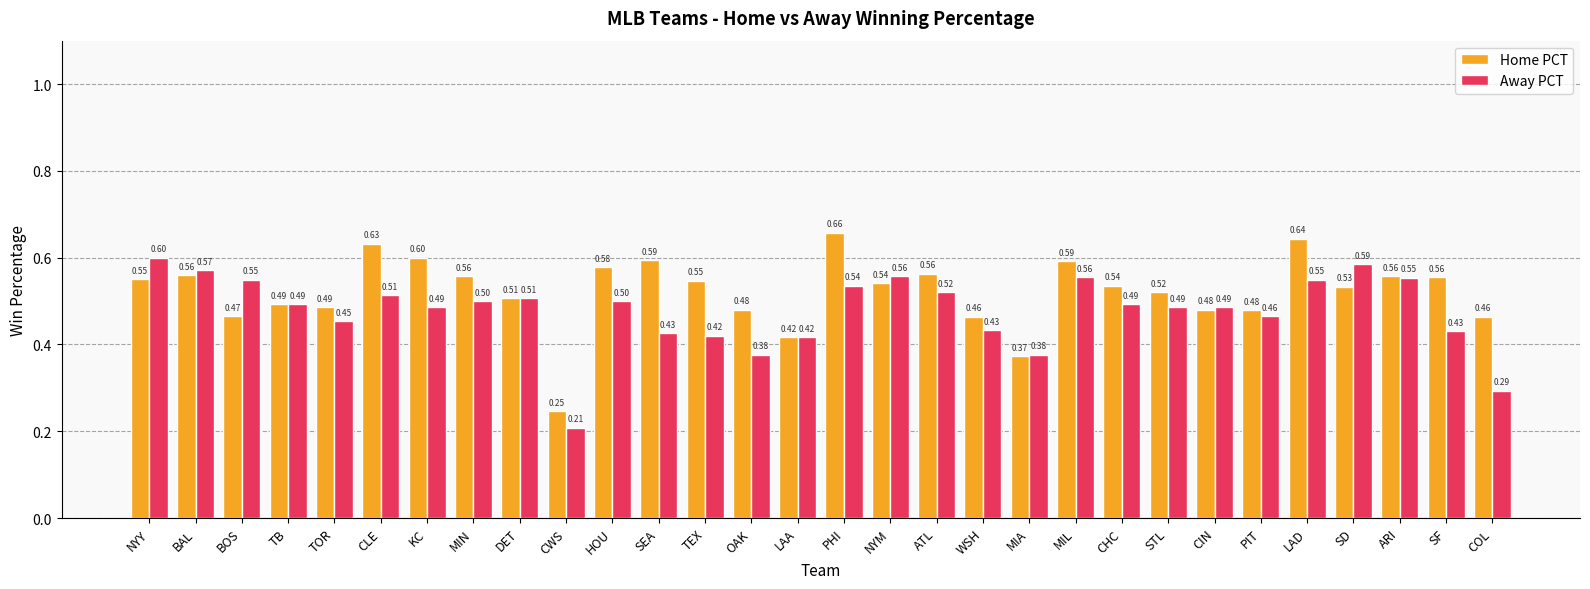

List the series in order of their peak value, highest first.

Home PCT, Away PCT